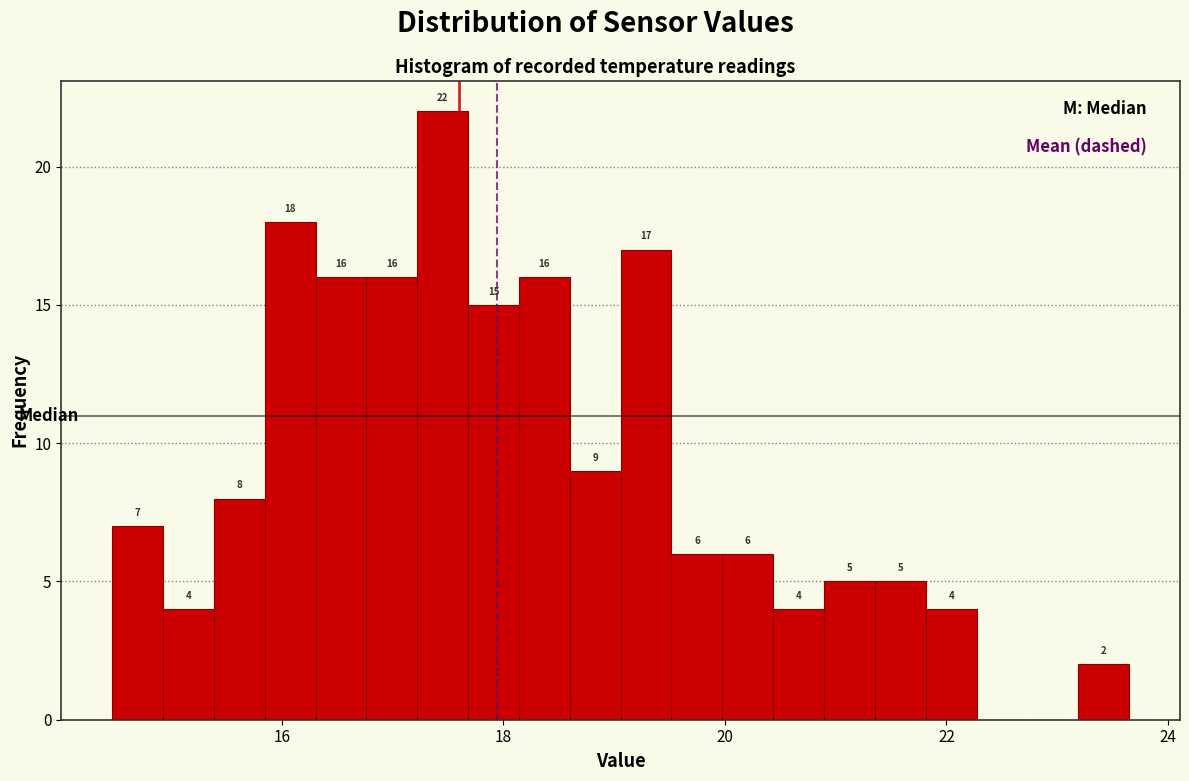

Around what value on the x-axis is the tallest bar? Give the approximate position of its centre, as read against the axis.

17.4